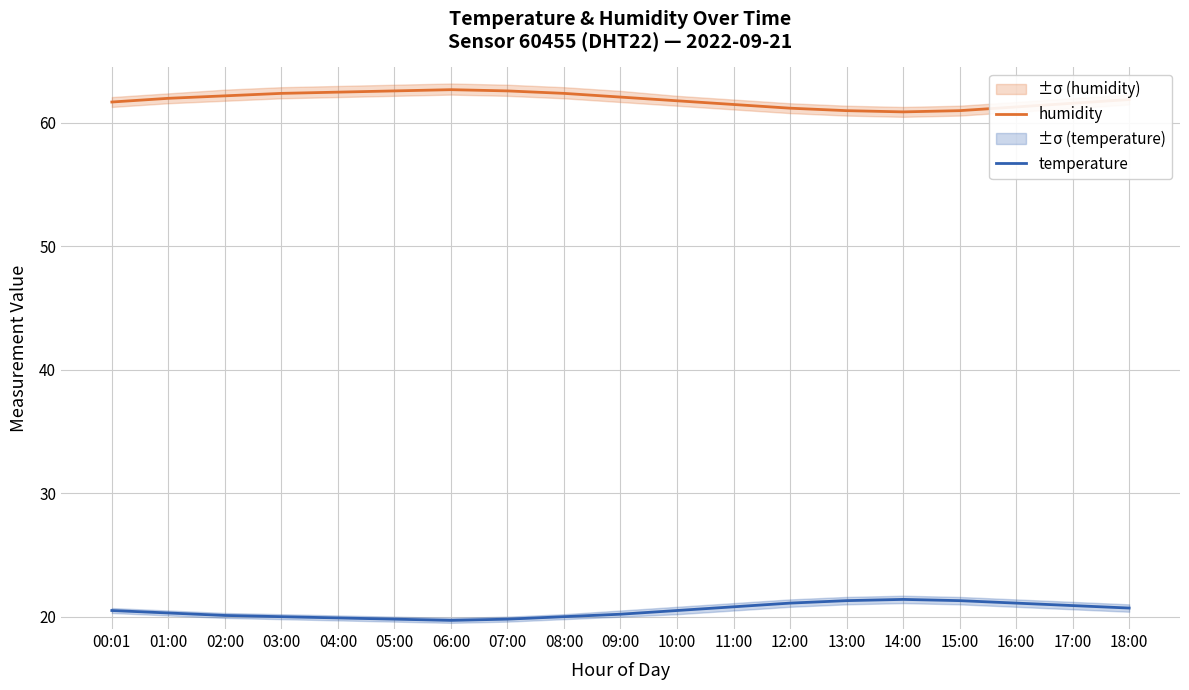

Reading left to right, extract all data points from this chart.

humidity: 61.7	62.0	62.2	62.4	62.5	62.6	62.7	62.6	62.4	62.1	61.8	61.5	61.2	61.0	60.9	61.0	61.3	61.6	61.9
temperature: 20.5	20.3	20.1	20.0	19.9	19.8	19.7	19.8	20.0	20.2	20.5	20.8	21.1	21.3	21.4	21.3	21.1	20.9	20.7